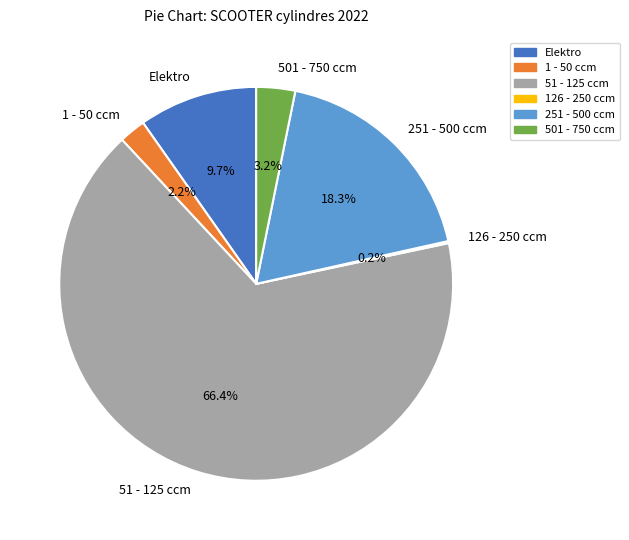

To the nearest percent, what percentage of the pie is 1 - 50 ccm?

2%